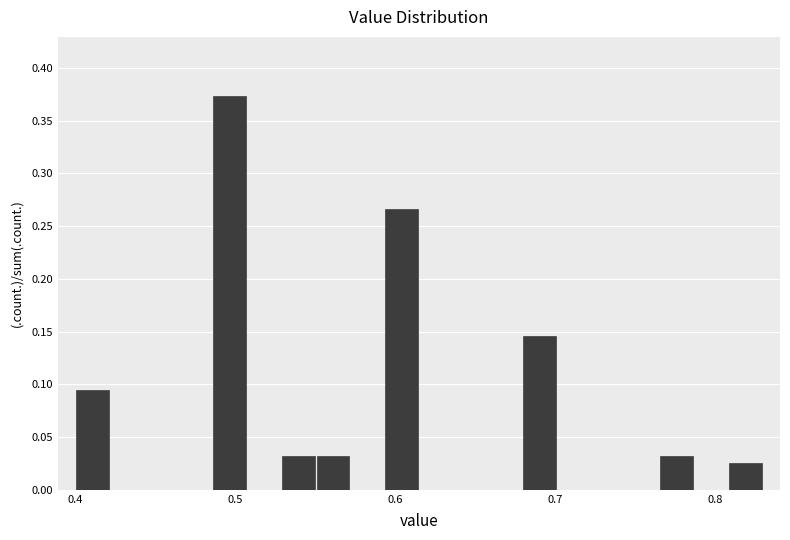

Around what value on the x-axis is the tallest bar? Give the approximate position of its centre, as read against the axis.

0.50